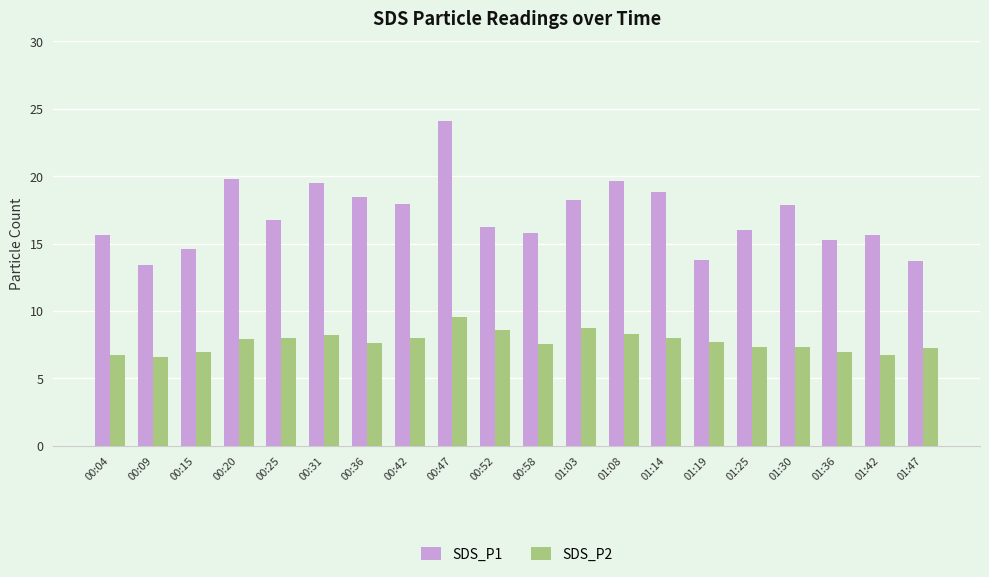

At which category is the sum across all series the highest?

00:47